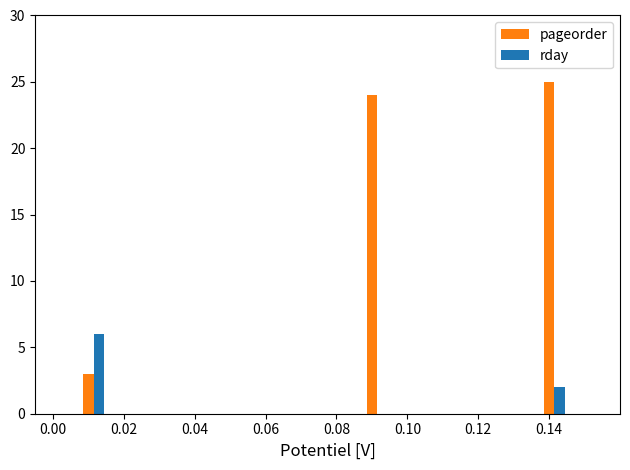

What is the sum of all rday values?

8